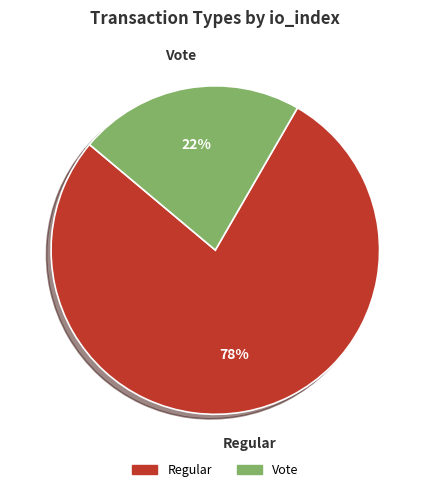

How many segments does this pie chart have?

2